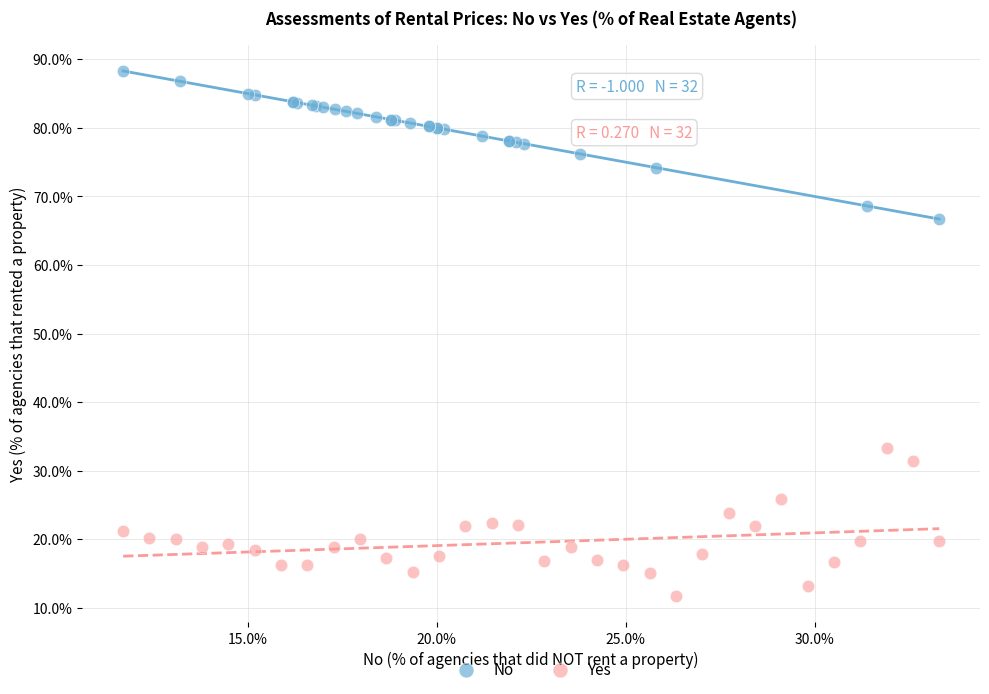

Which series contains the highest Y value?

No